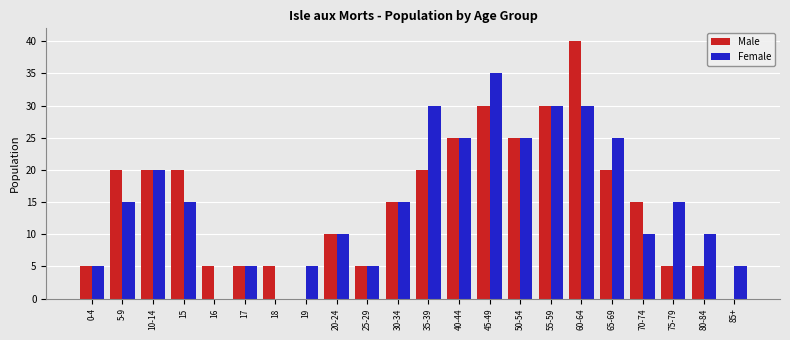

How many categories are shown in the chart?

22